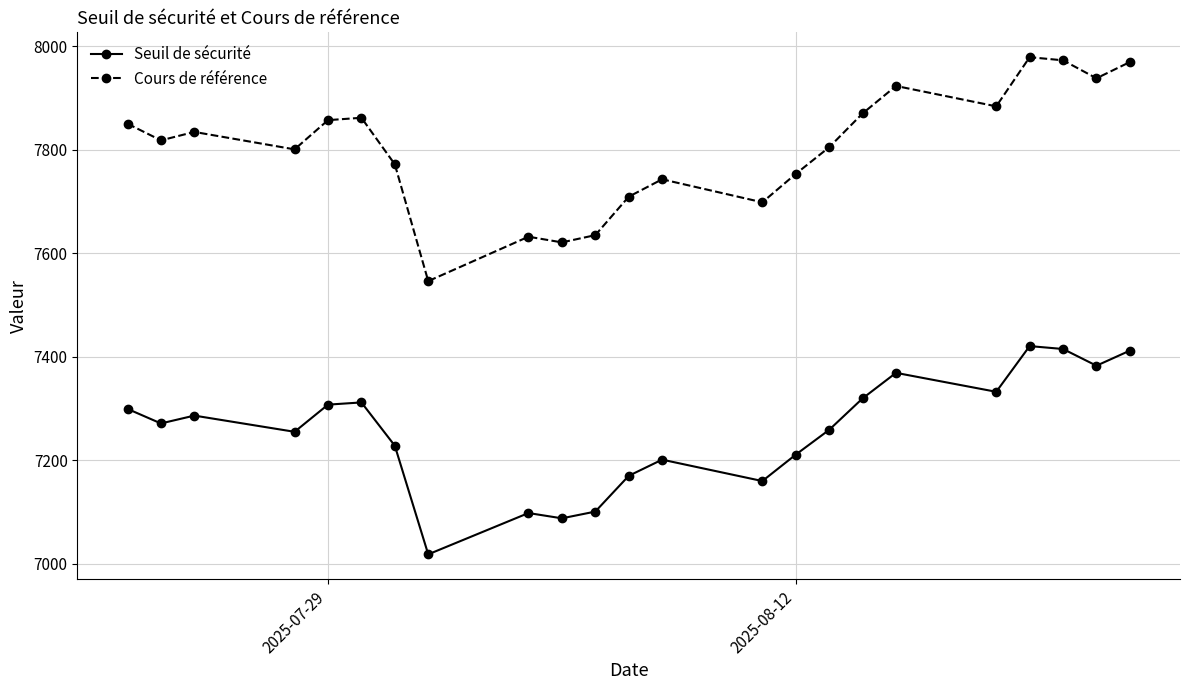

List the series in order of their peak value, highest first.

Cours de référence, Seuil de sécurité